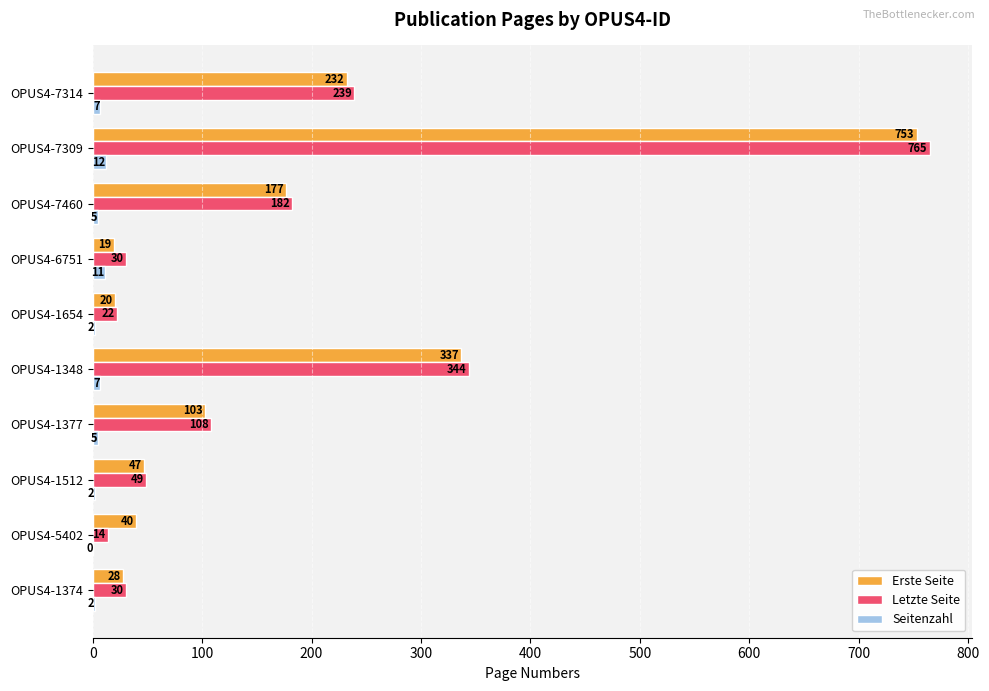

What is the total value across all series at OPUS4-1654?

44